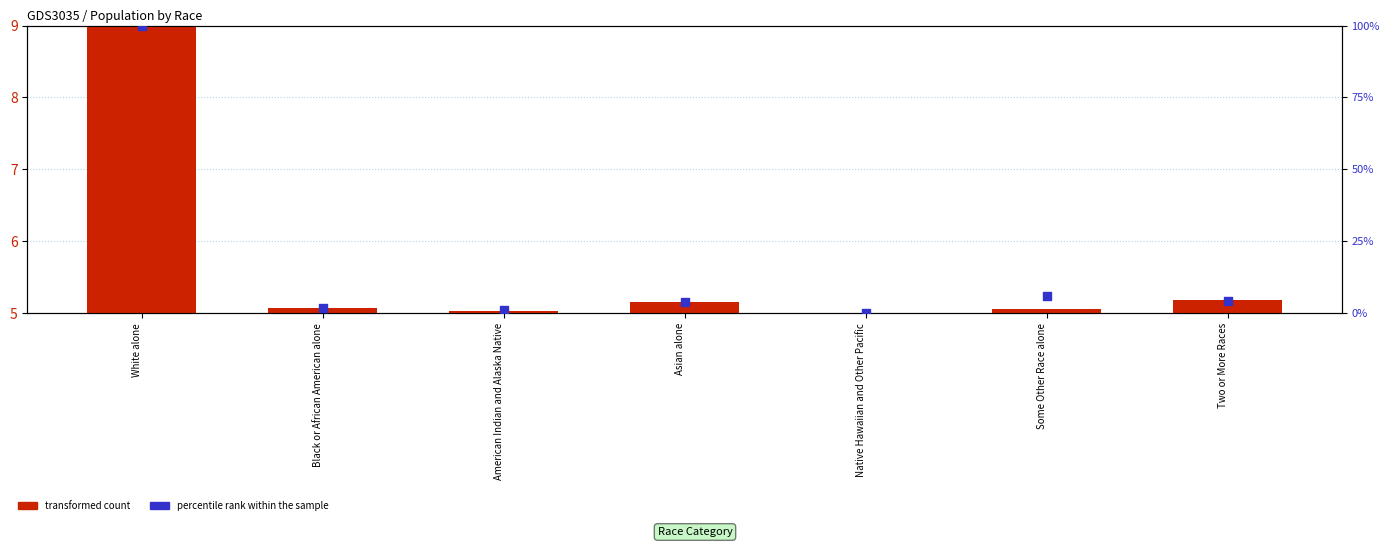

What are all the series names shown in the legend?

transformed count, percentile rank within the sample